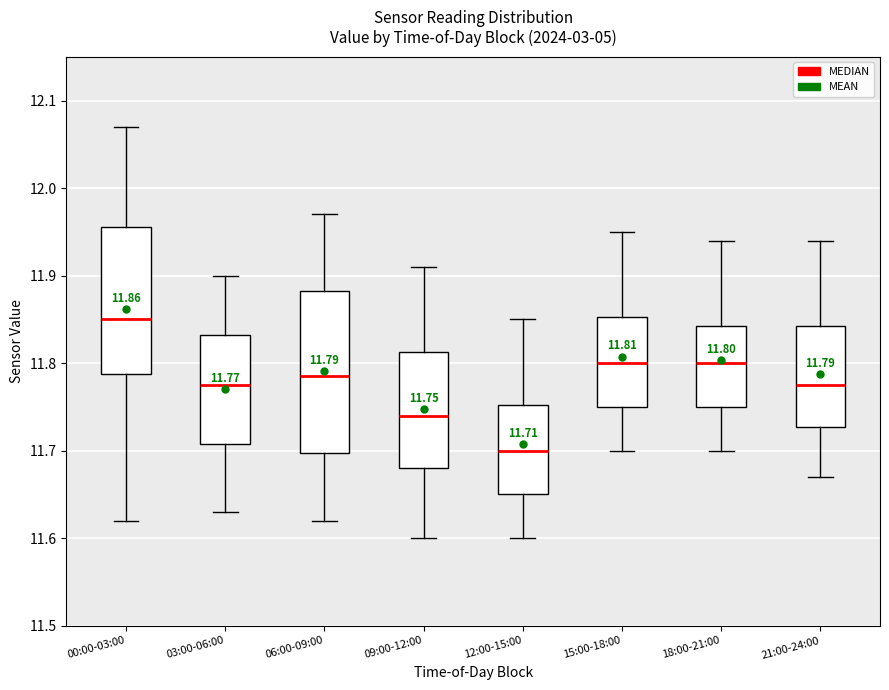

Which box has the highest median line?

00:00-03:00